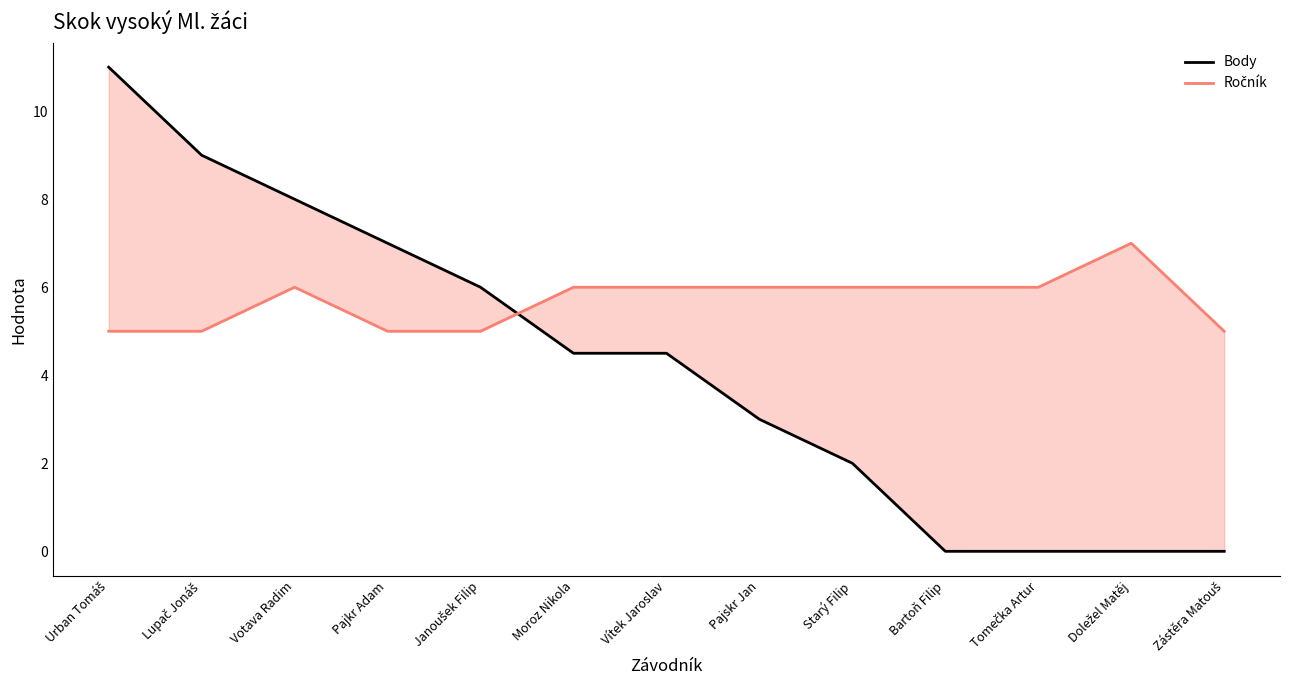

The value of Ročník at Pajskr Jan is 6.0. True or false?

True